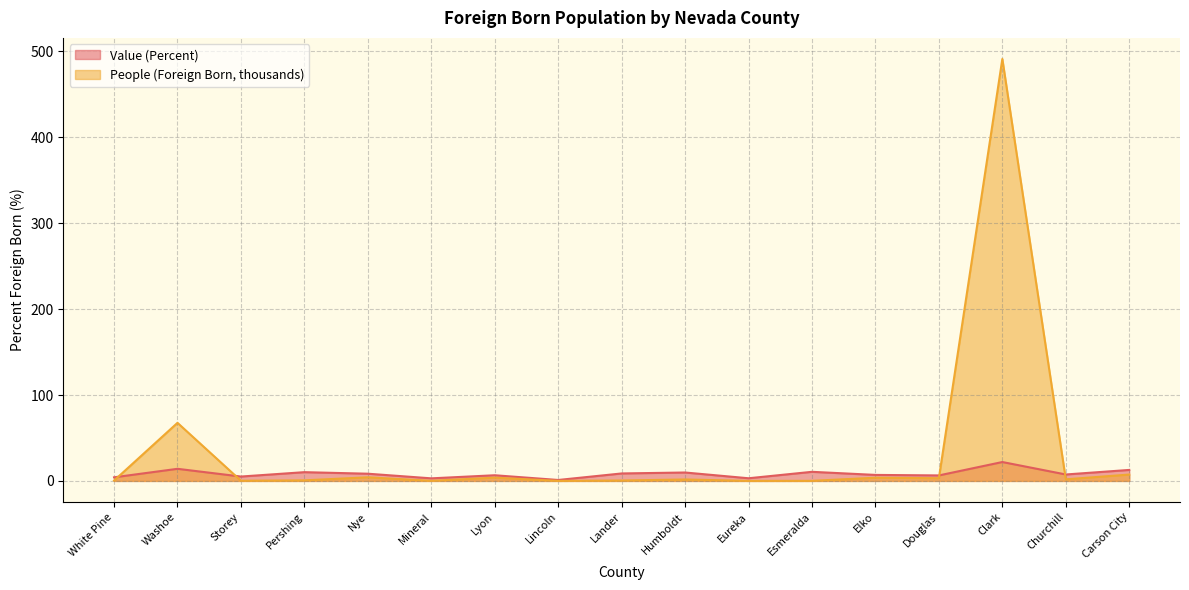

Which category has the highest value in the Value (Percent) series?

Clark